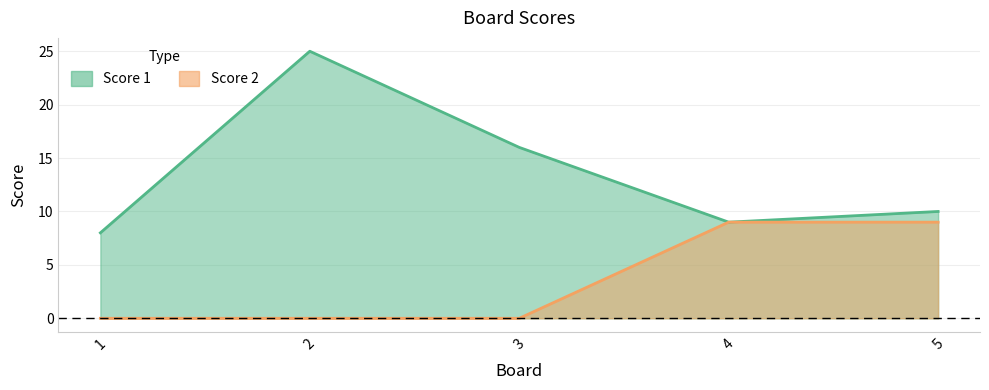

True or false: Score 2 and Score 1 cross at least once.

False